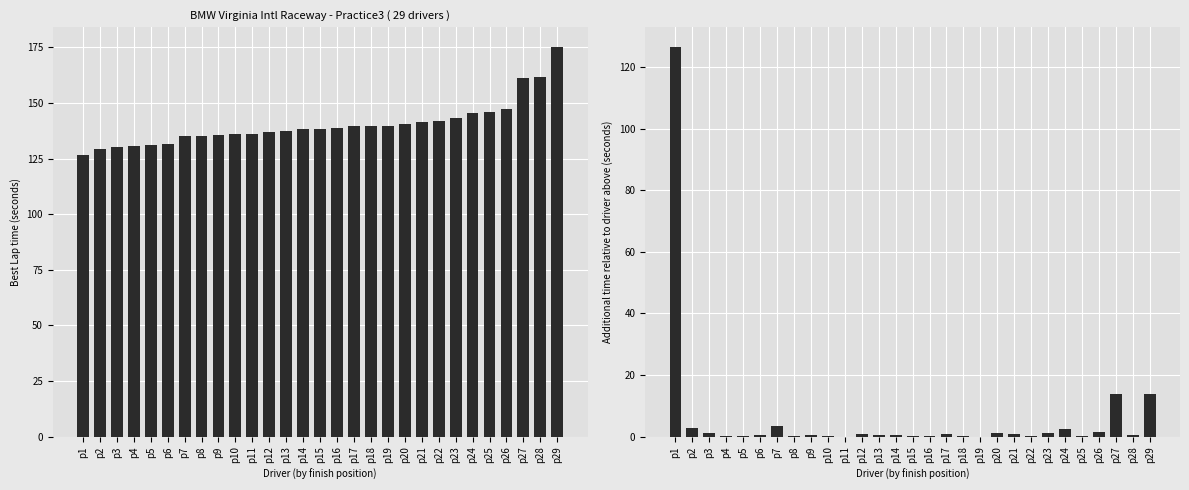

How many series are shown in this chart?

1